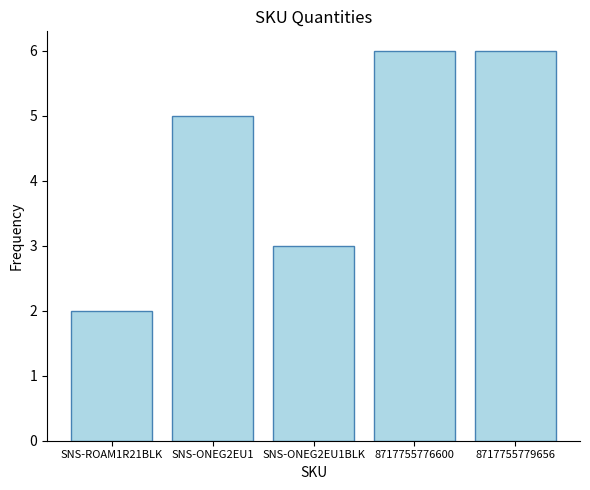

At which category does the chart reach its minimum across all series?

SNS-ROAM1R21BLK